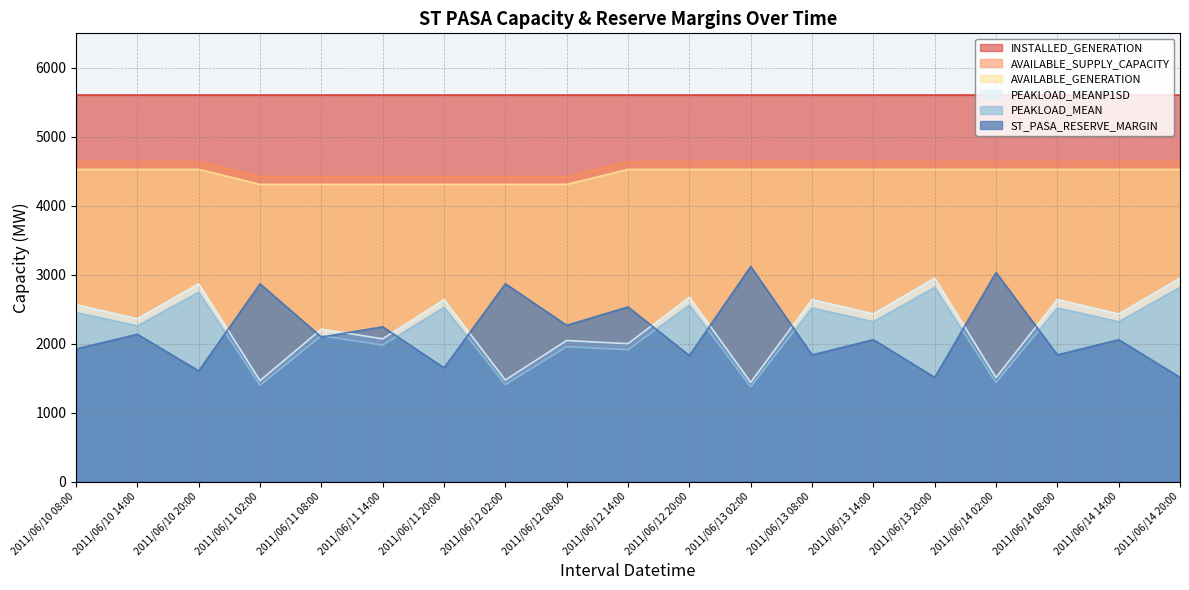

At which label does PEAKLOAD_MEANP1SD reach its peak?

2011/06/13 20:00